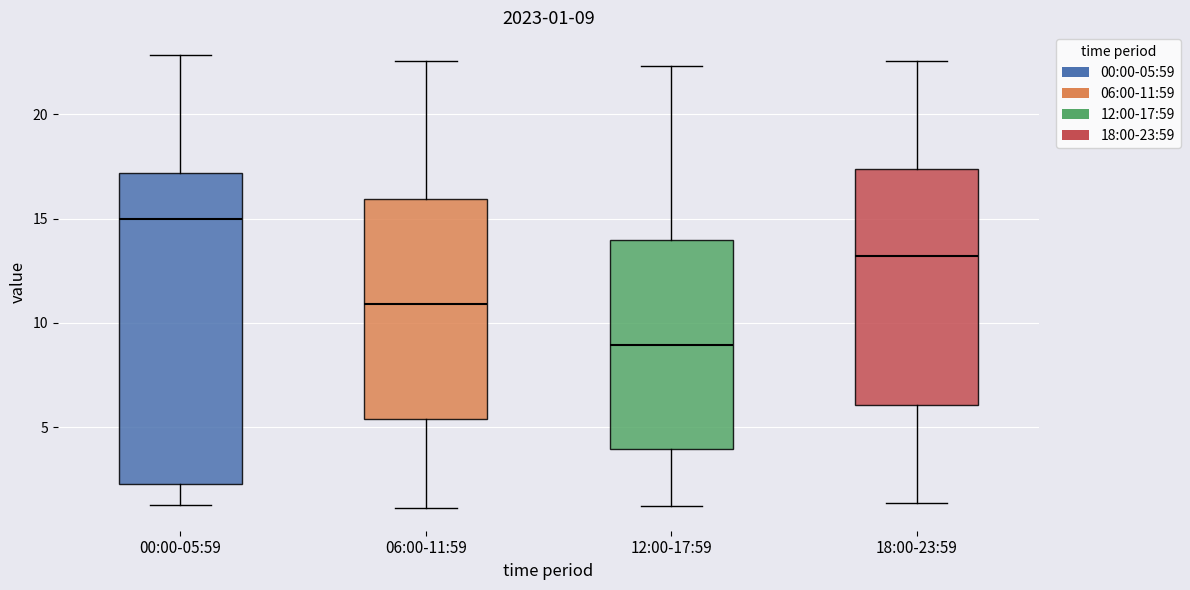

Which box has the lowest median line?

12:00-17:59